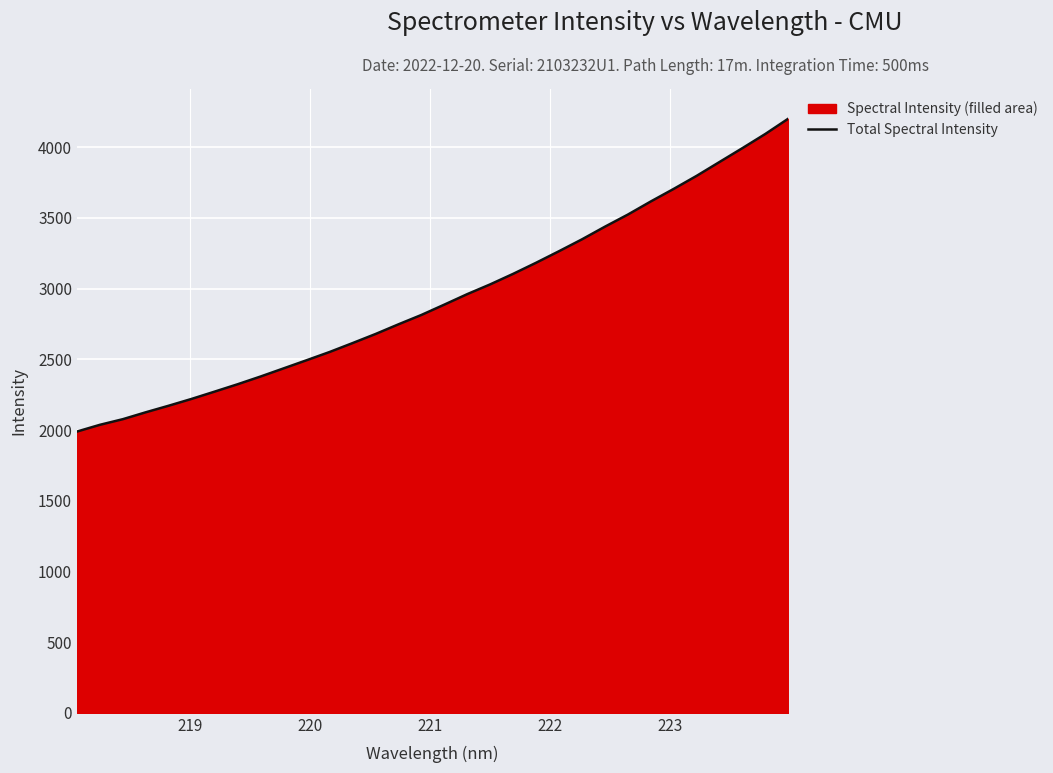

How many data points are above 2886?

16